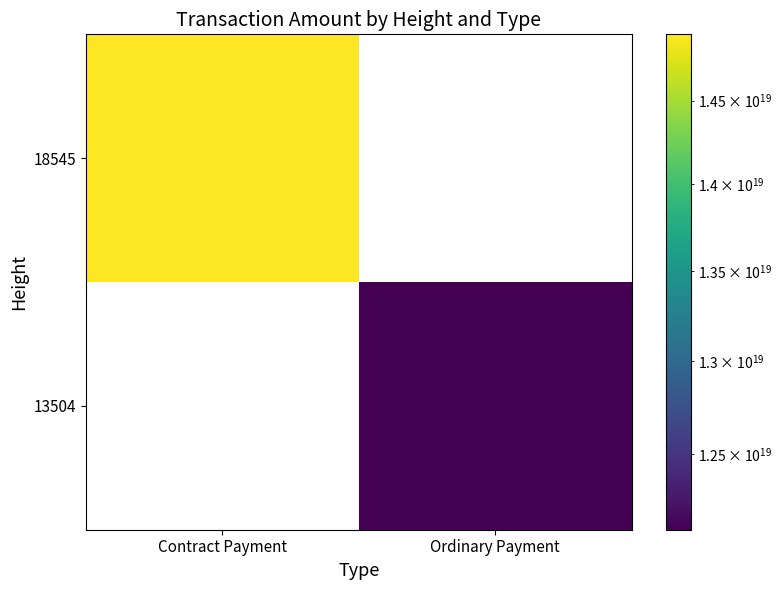

How many values in 13504 are above zero?

1